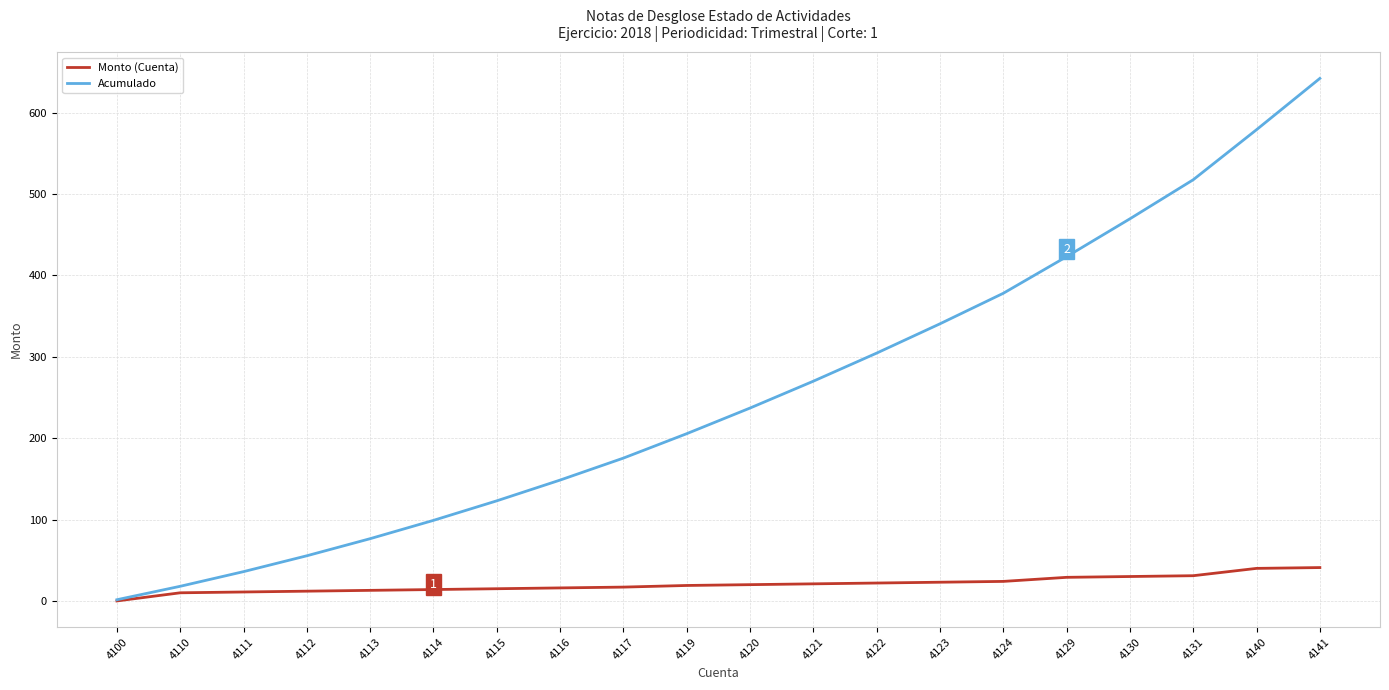

What is the total value across all series at 4116?

164.5